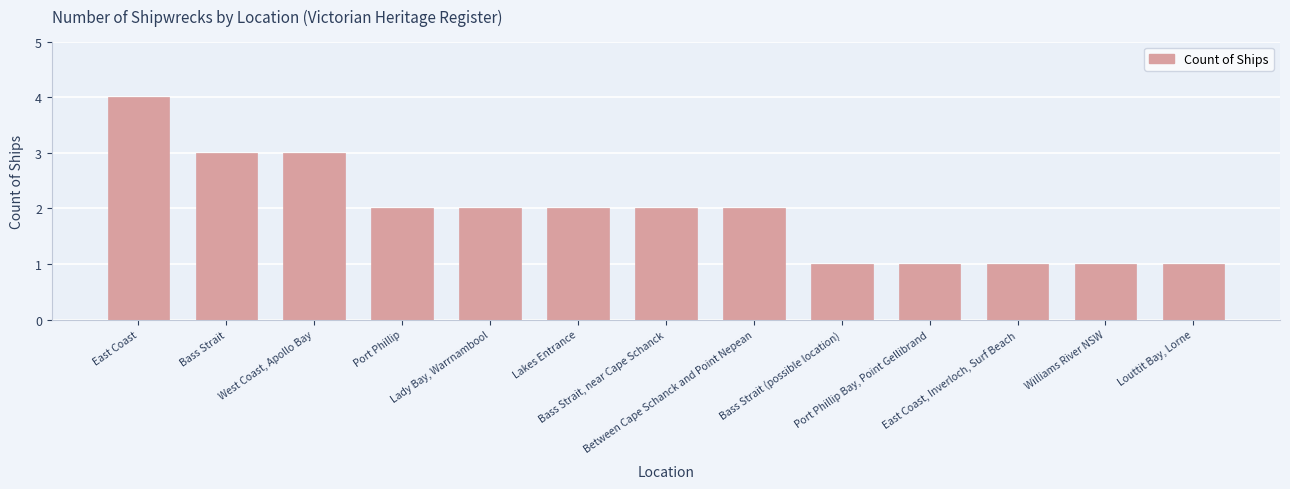

Which category has the highest value across all series?

East Coast